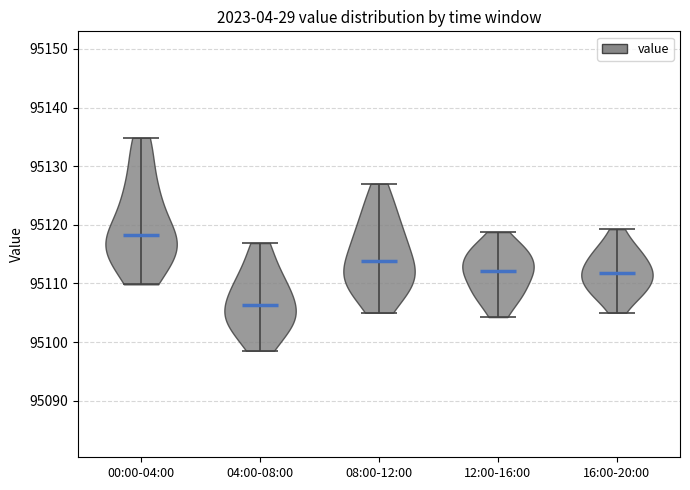

Reading left to right, read every violin against the y-axis: where its median line is, and the lowest and highest points it reaches. The values are not printed on the chart, so give them approximately, as read against the axis.

00:00-04:00: median line 95118, lowest point 95110, highest point 95135
04:00-08:00: median line 95106, lowest point 95099, highest point 95117
08:00-12:00: median line 95114, lowest point 95105, highest point 95127
12:00-16:00: median line 95112, lowest point 95104, highest point 95119
16:00-20:00: median line 95112, lowest point 95105, highest point 95119